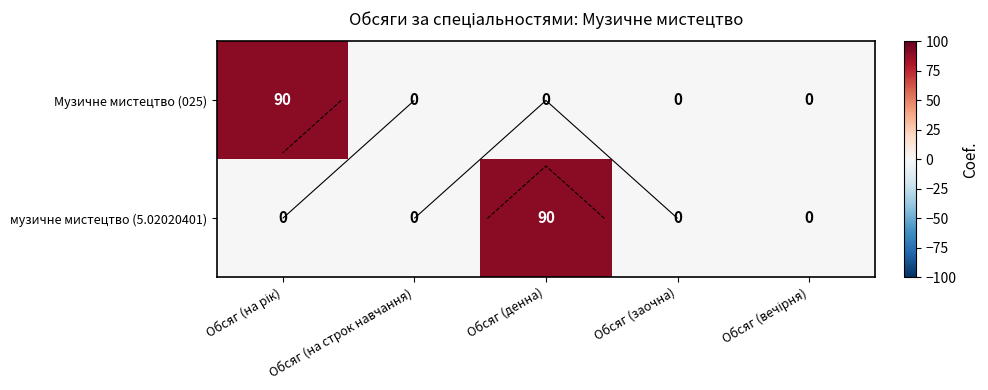

How many values in the музичне мистецтво (5.02020401) series exceed 0?

1